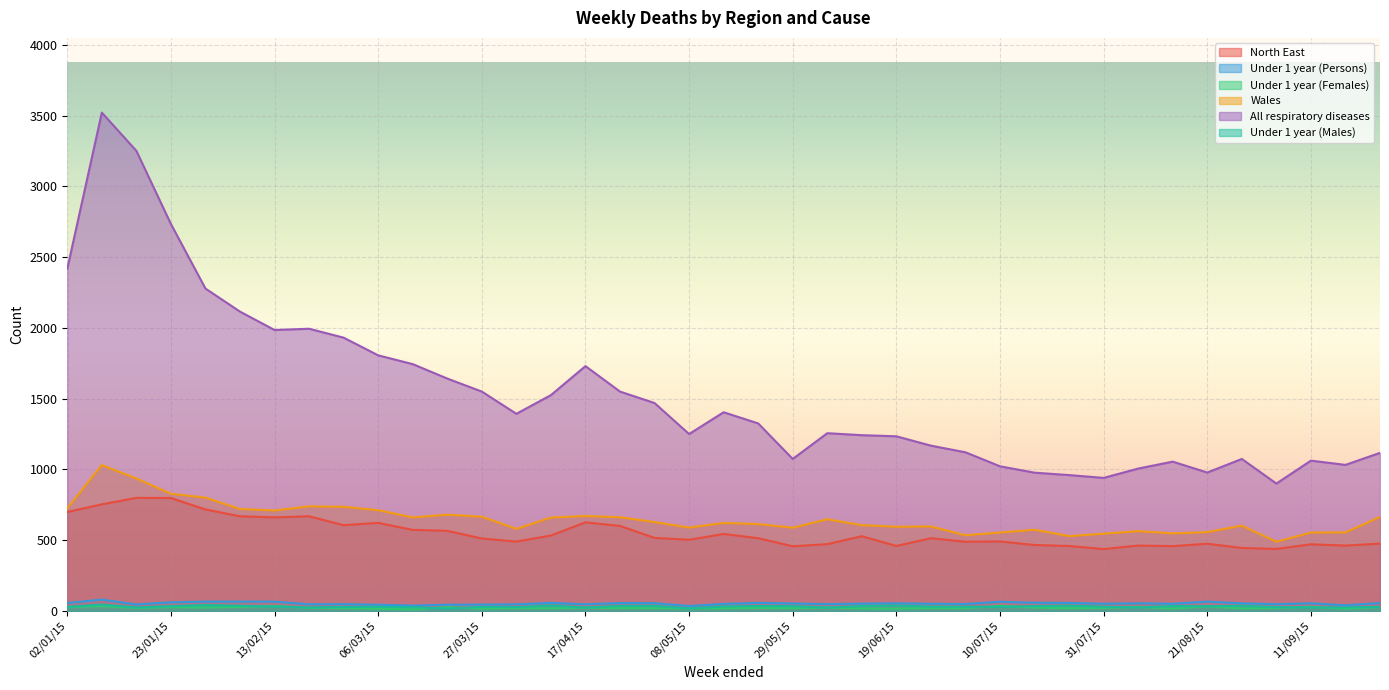

What is the total value across all series at 05/06/15?

2472